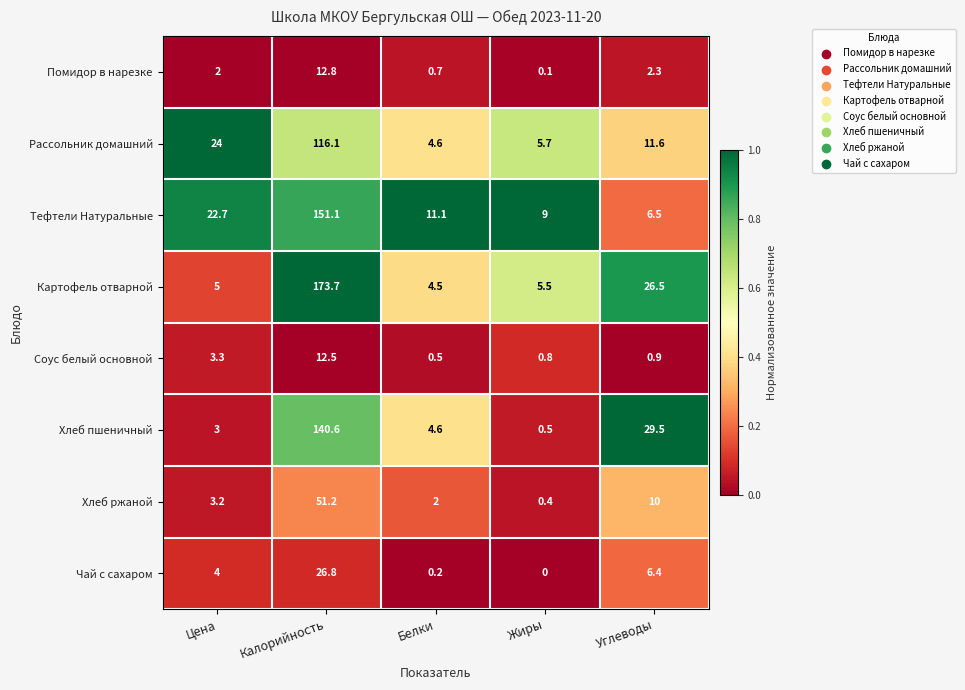

What is the difference between the maximum and minimum values in the Соус белый основной series?

12.0